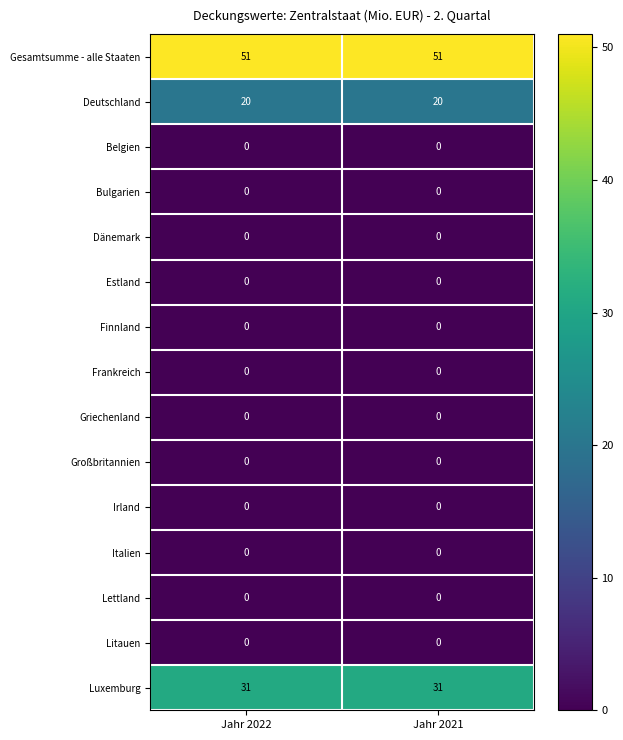

Is the value of Gesamtsumme - alle Staaten at Jahr 2021 greater than the value of Lettland at Jahr 2021?

Yes